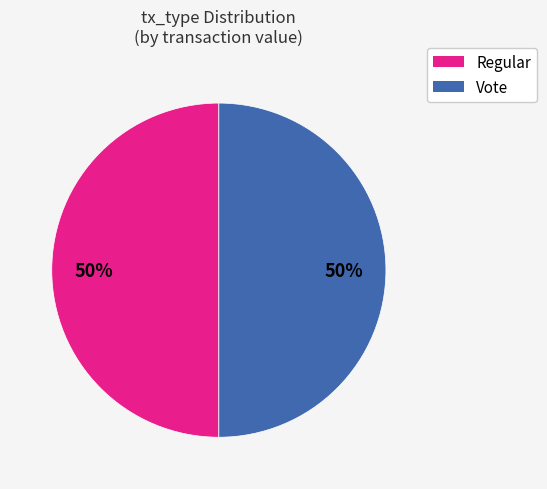

The Vote slice represents 90% of the pie. True or false?

False